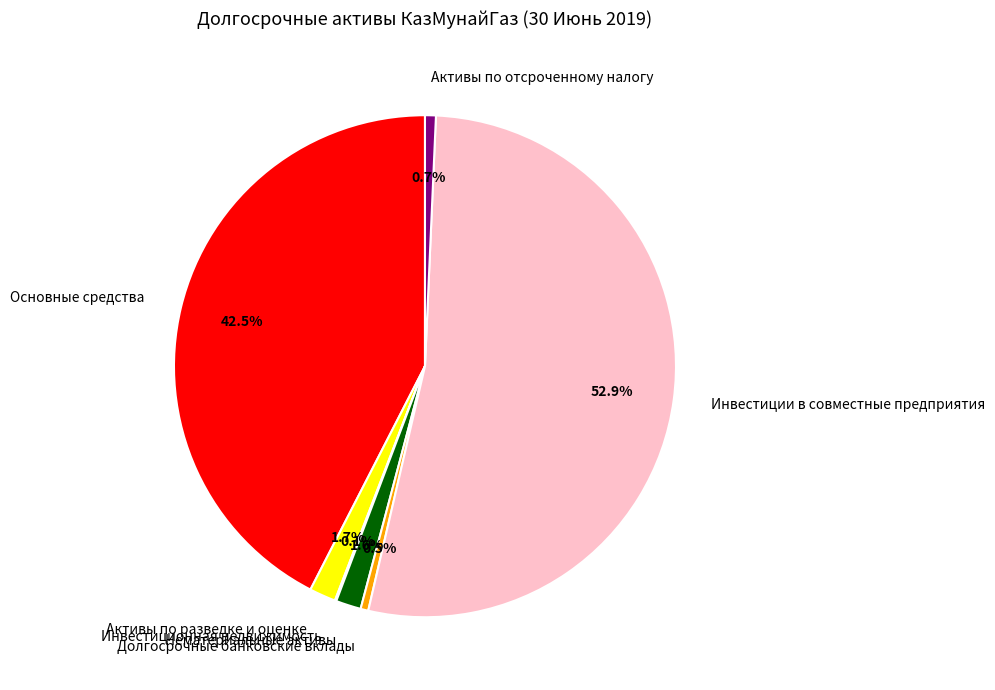

To the nearest percent, what percentage of the pie is Нематериальные активы?

2%